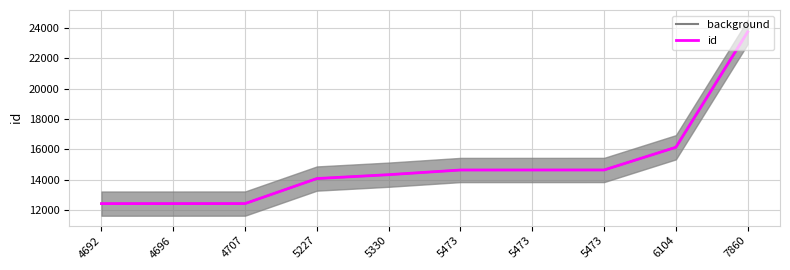

True or false: background has a value of 12415 at 4696.

True